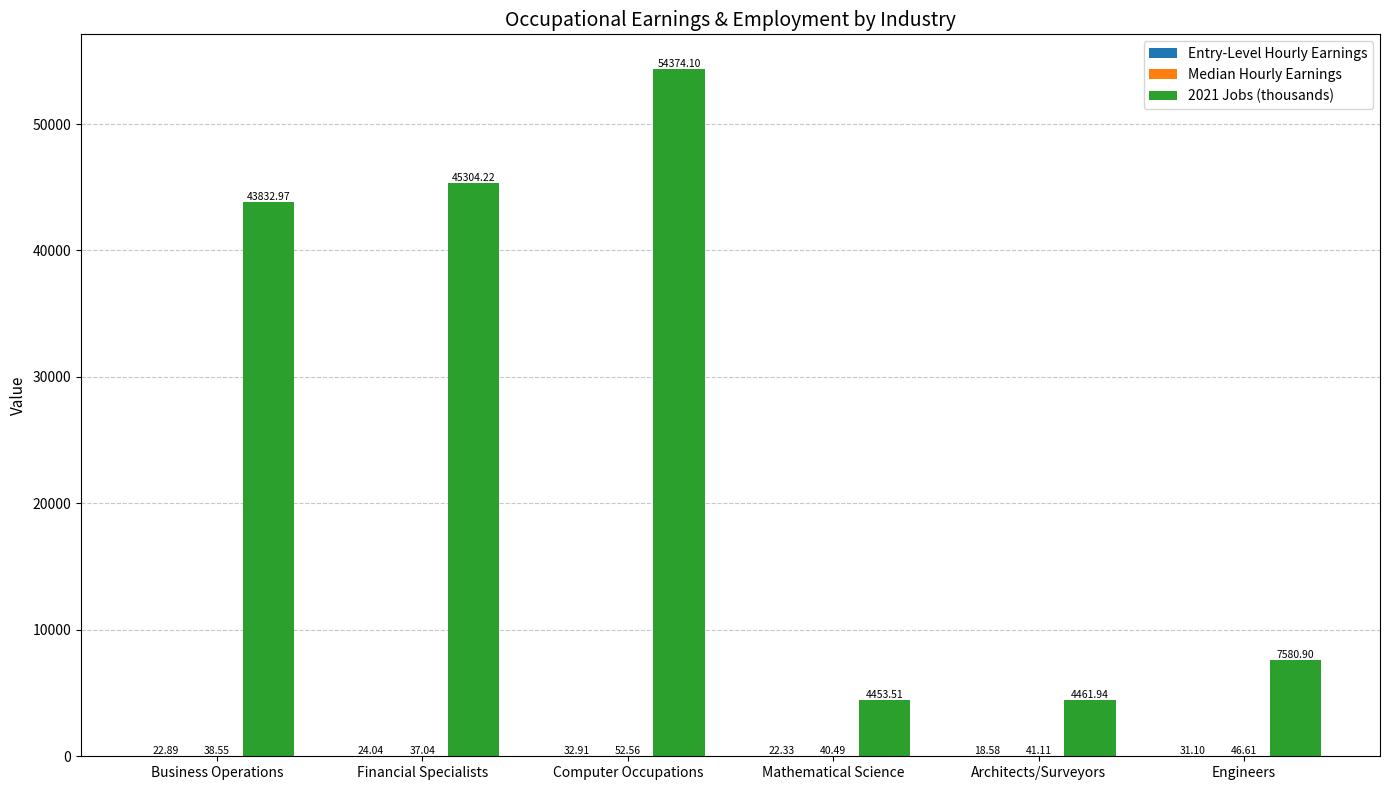

Where is 2021 Jobs (thousands) nearest to the value 29413?

Business Operations